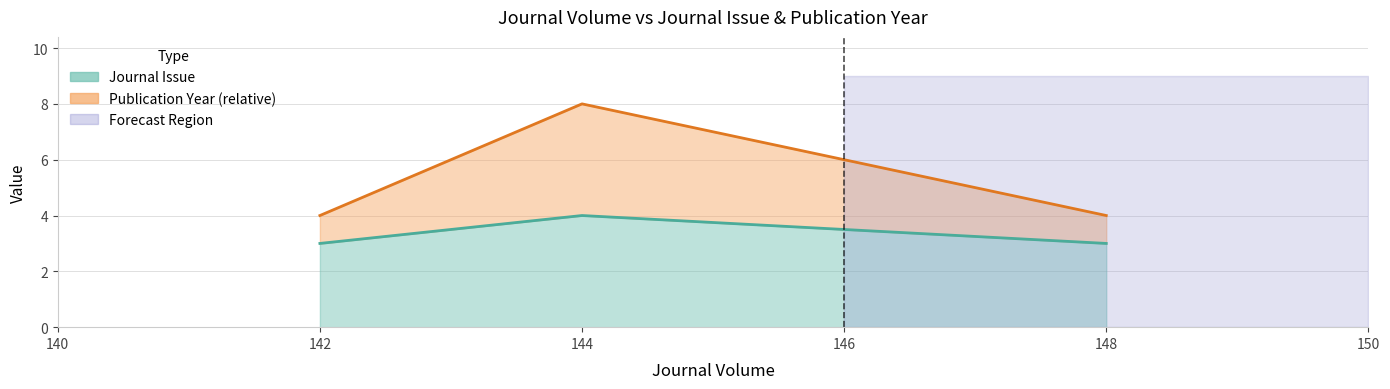

How many values in the Journal Issue series exceed 3?

1